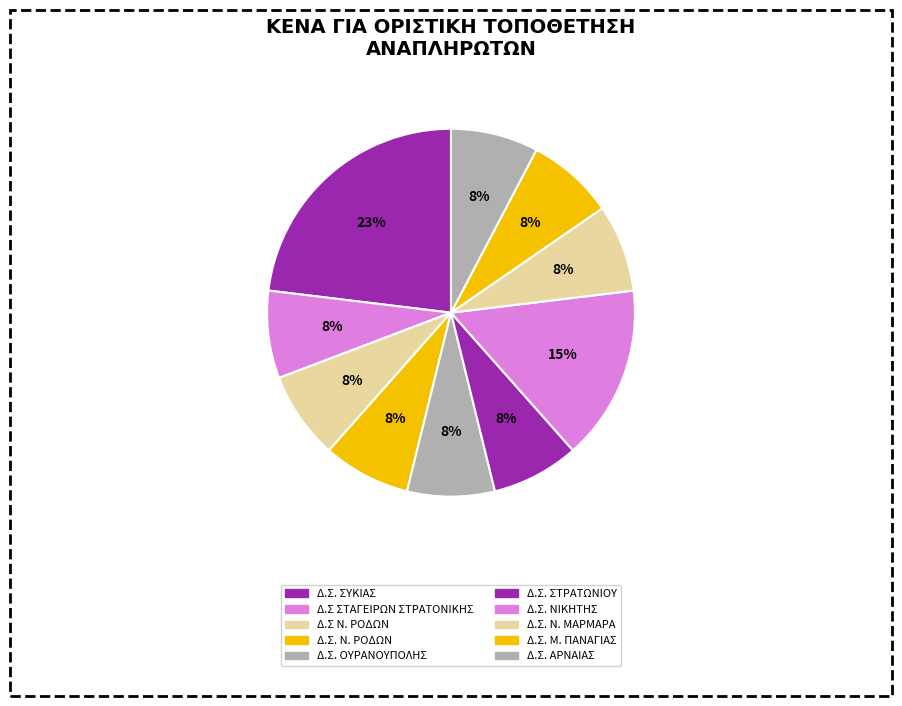

To the nearest percent, what is the difference between the largest and smallest slice percentages?

15%